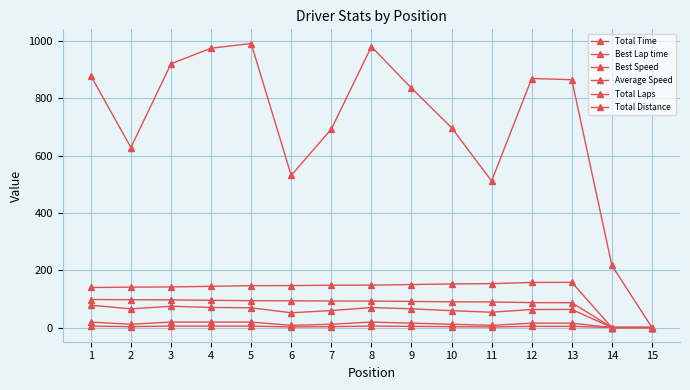

How many values in the Best Speed series are below 92?

7